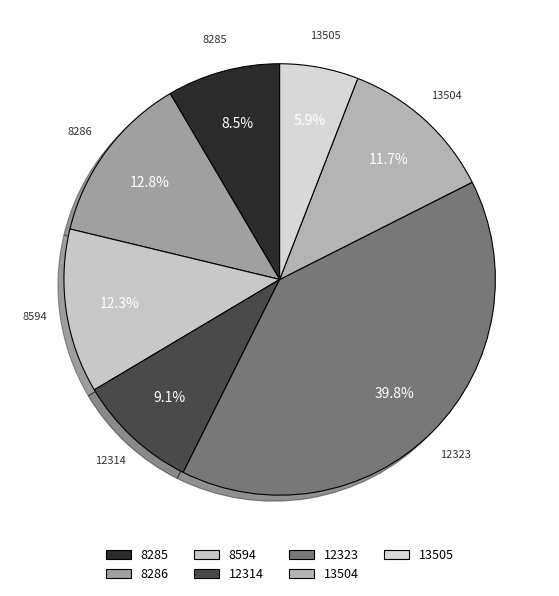

Between 13504 and 8286, which is larger?

8286